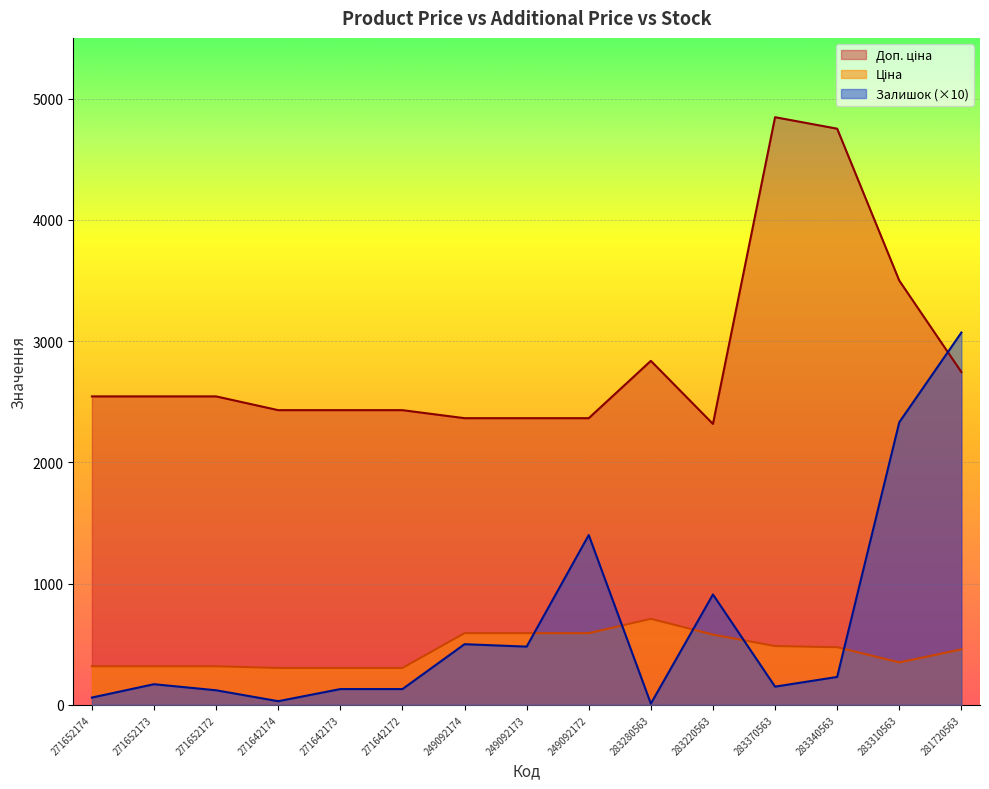

Reading left to right, list all the values displayed in this chart.

Ціна: 317.9	317.9	317.9	303.8	303.8	303.8	591.0	591.0	591.0	709.1	579.1	484.6	475.1	349.9	457.4
Доп. ціна: 2543.5	2543.5	2543.5	2430.0	2430.0	2430.0	2363.8	2363.8	2363.8	2836.6	2316.6	4845.9	4751.3	3498.5	2744.4
Залишок: 60.0	170.0	120.0	30.0	130.0	130.0	500.0	480.0	1400.0	10.0	910.0	150.0	230.0	2330.0	3070.0